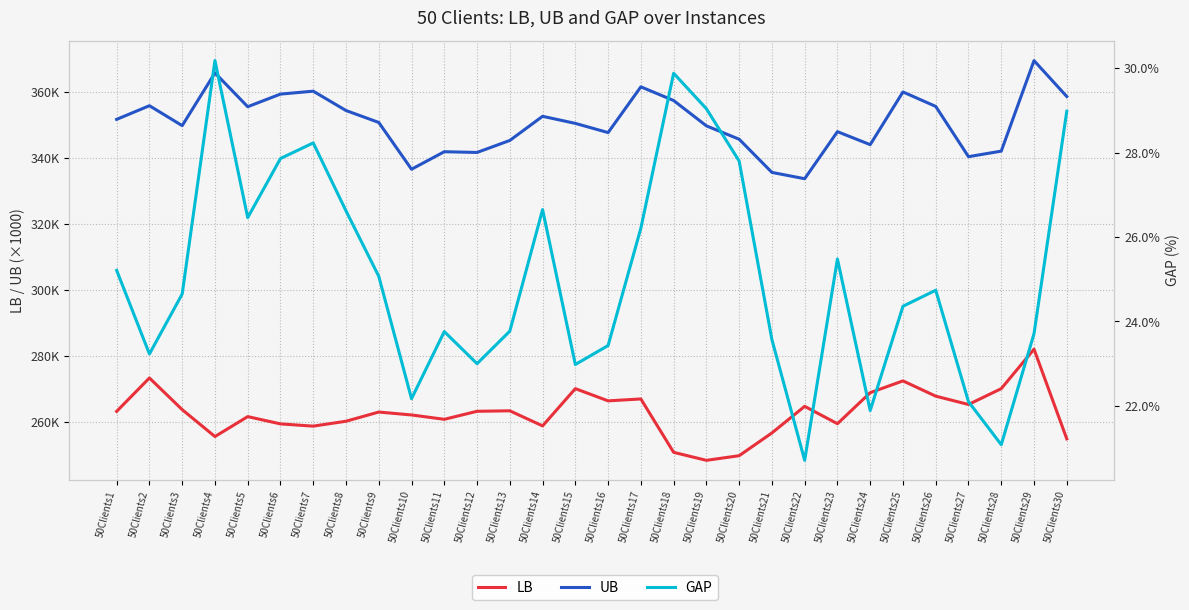

Is it true that UB equals 139380.0 at 50Clients14?

False